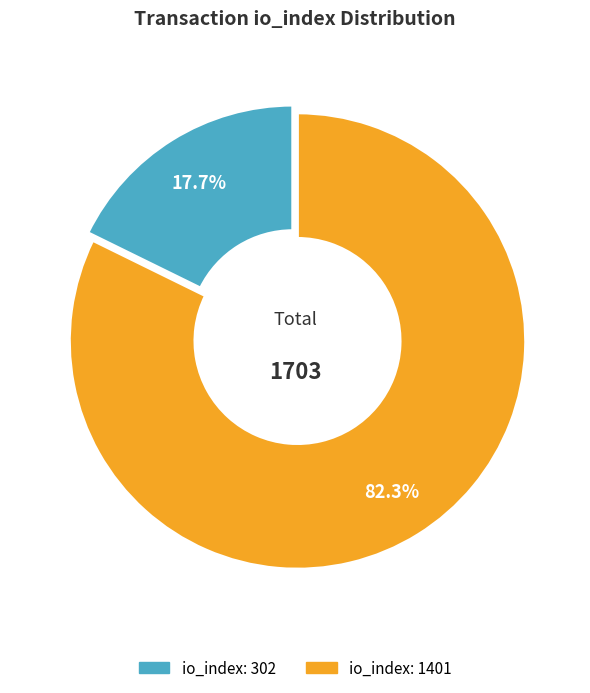

What is the largest slice in the pie chart?

io_index: 1401